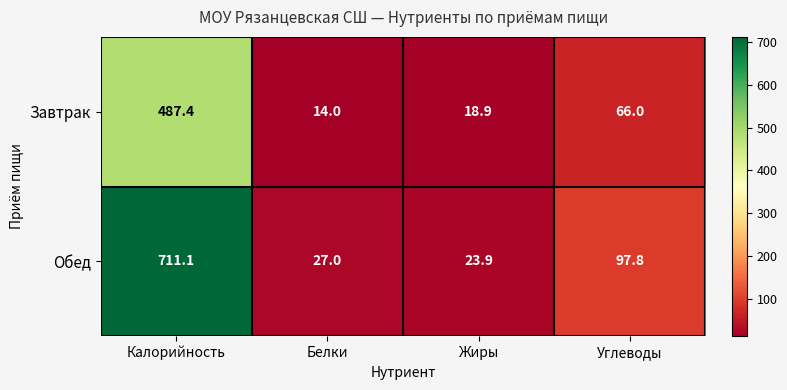

Which series has the largest range (max minus min)?

Обед